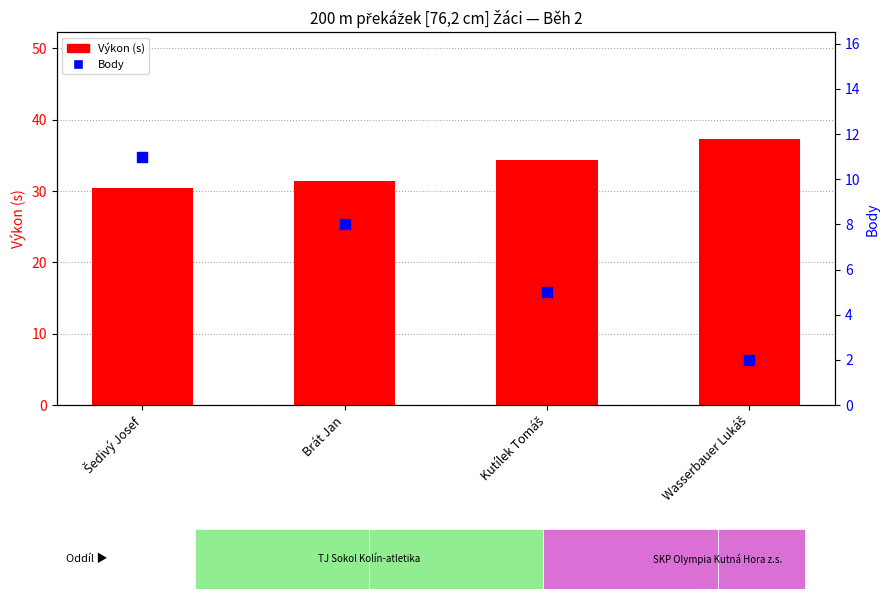

What are all the series names shown in the legend?

Výkon (s), Body